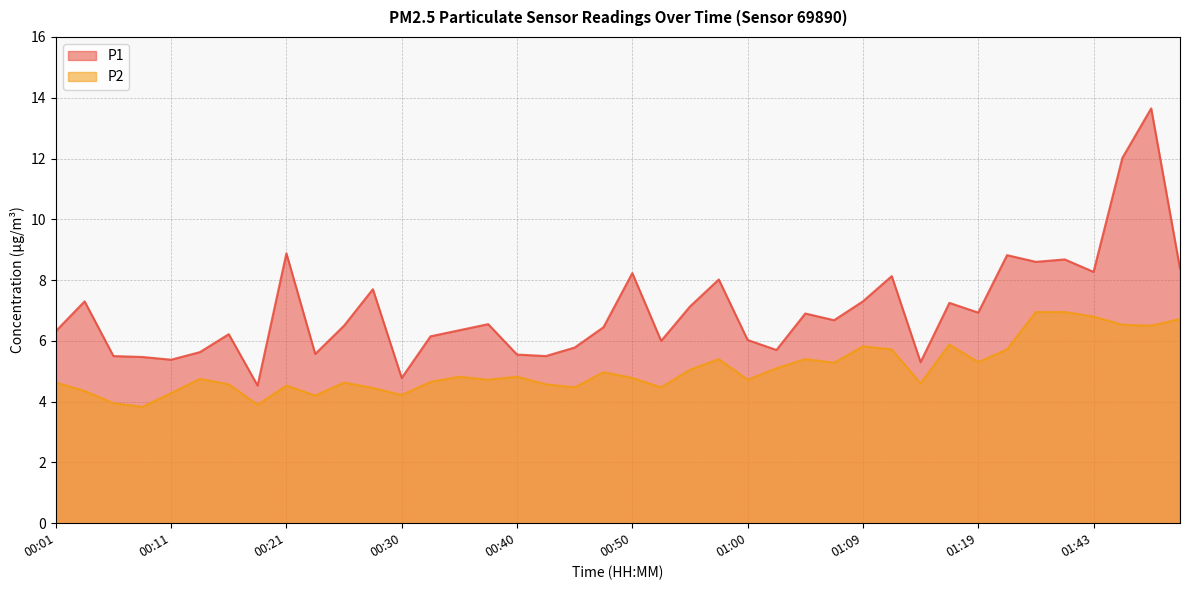

How many lines are shown in the chart?

2